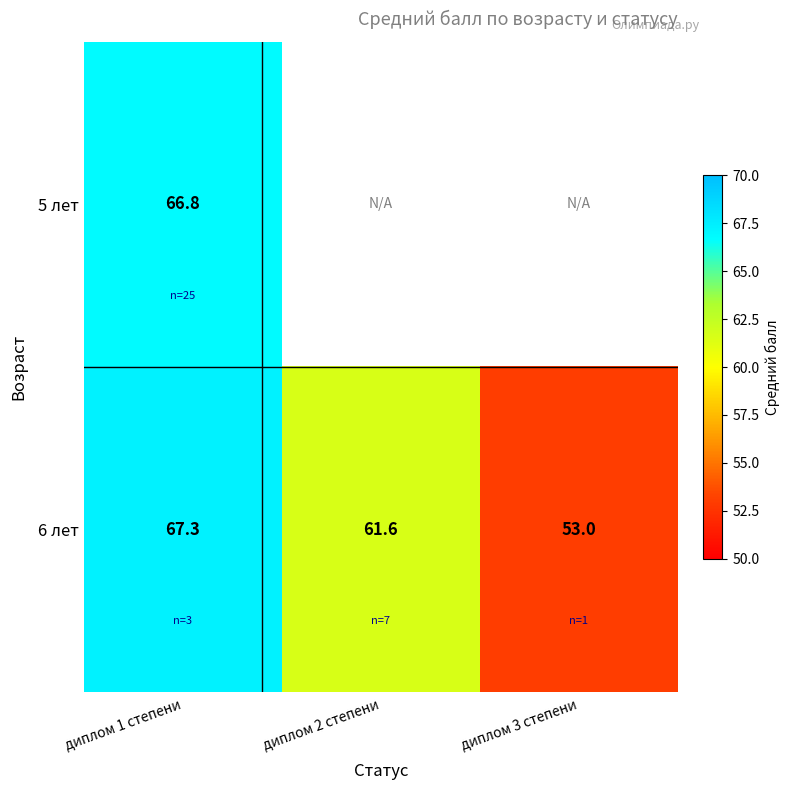

How many data points does each series have?

3